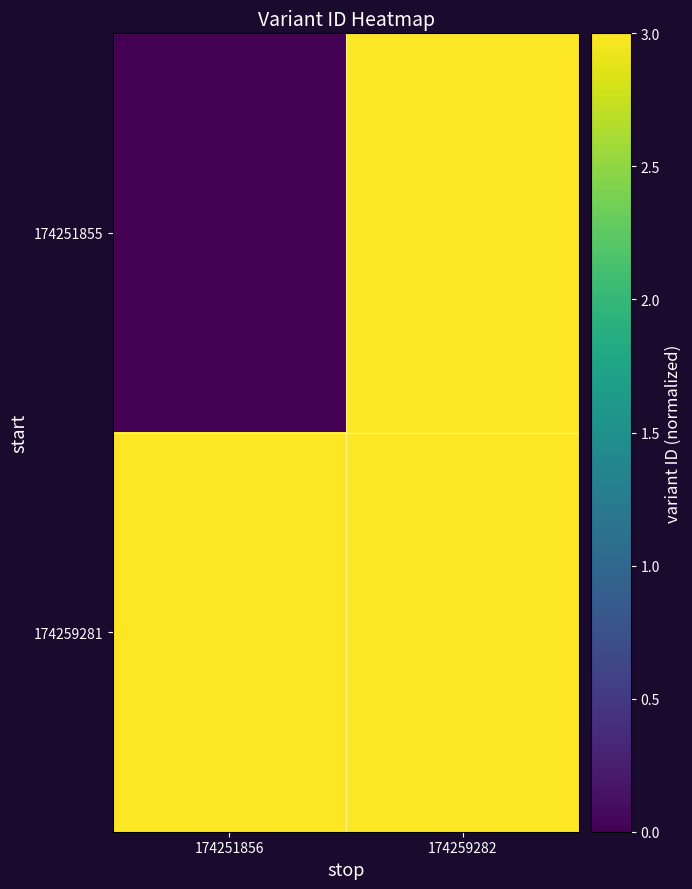

Between 174259282 and 174251856, which is larger?

174259282